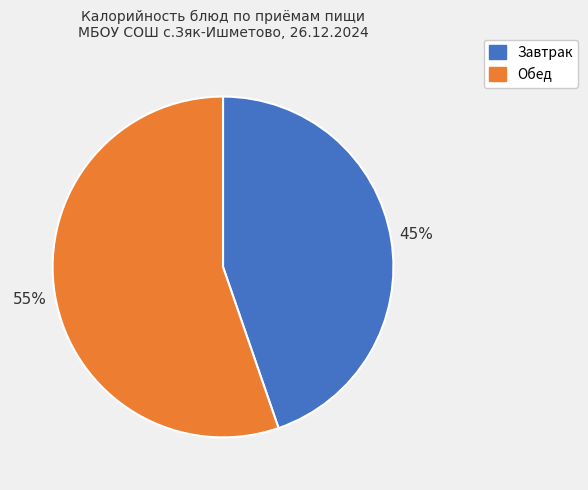

Does any single category account for the majority?

Yes